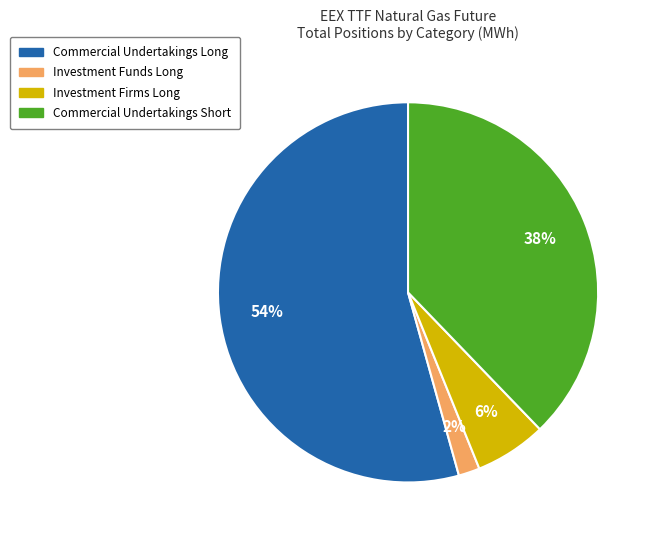

Is there any slice that represents more than half of the pie?

Yes